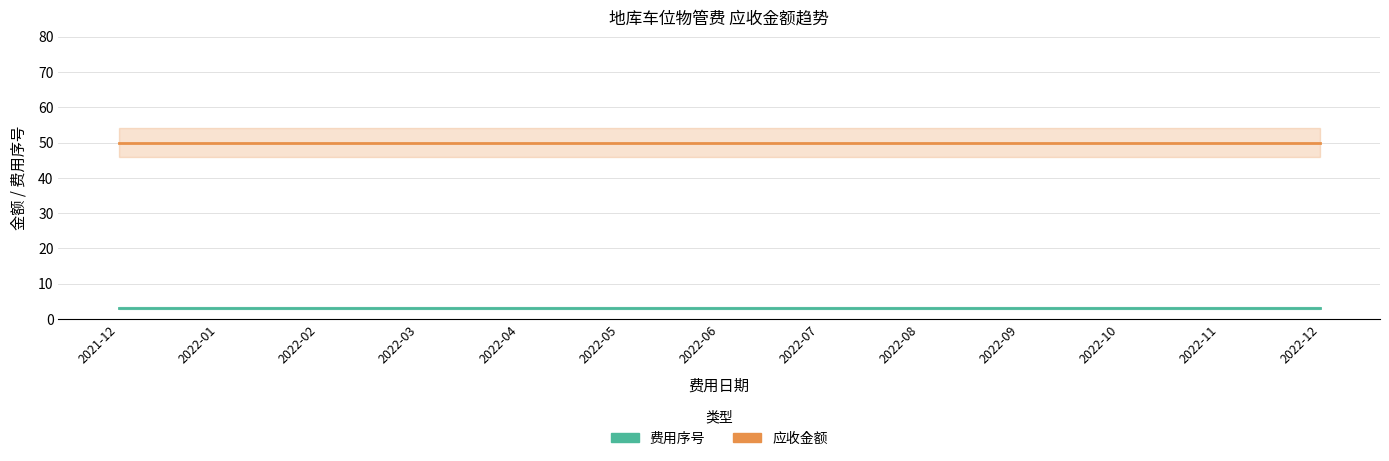

Rank the series at 2022-08 from lowest to highest value.

费用序号, 应收金额